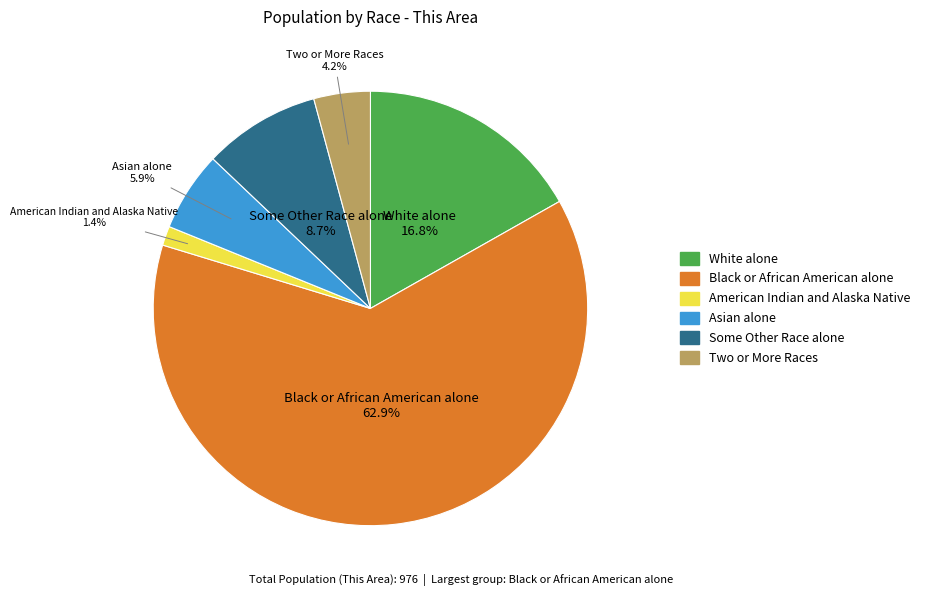

Does any single category account for the majority?

Yes